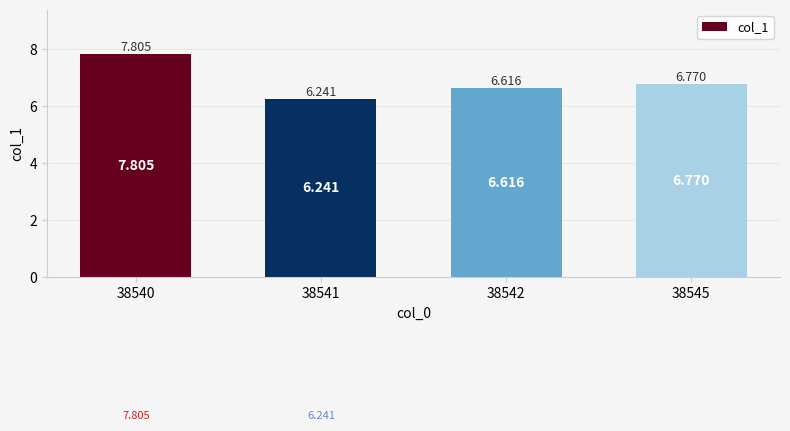

Approximately how many times larger is the value at 38542 compared to 38545?

1.0